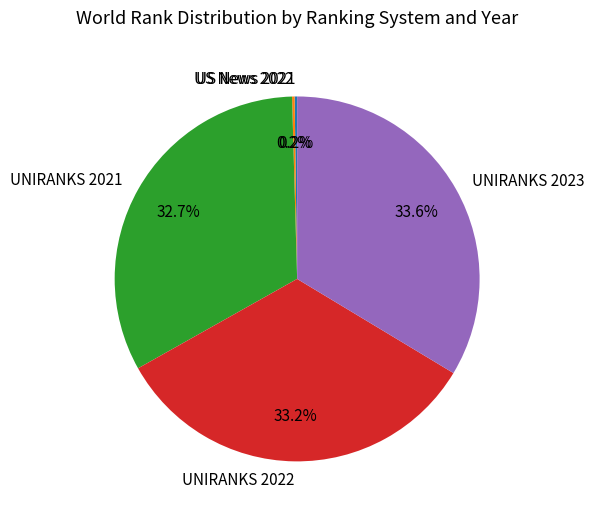

Does UNIRANKS 2021 represent more than half of the total?

No